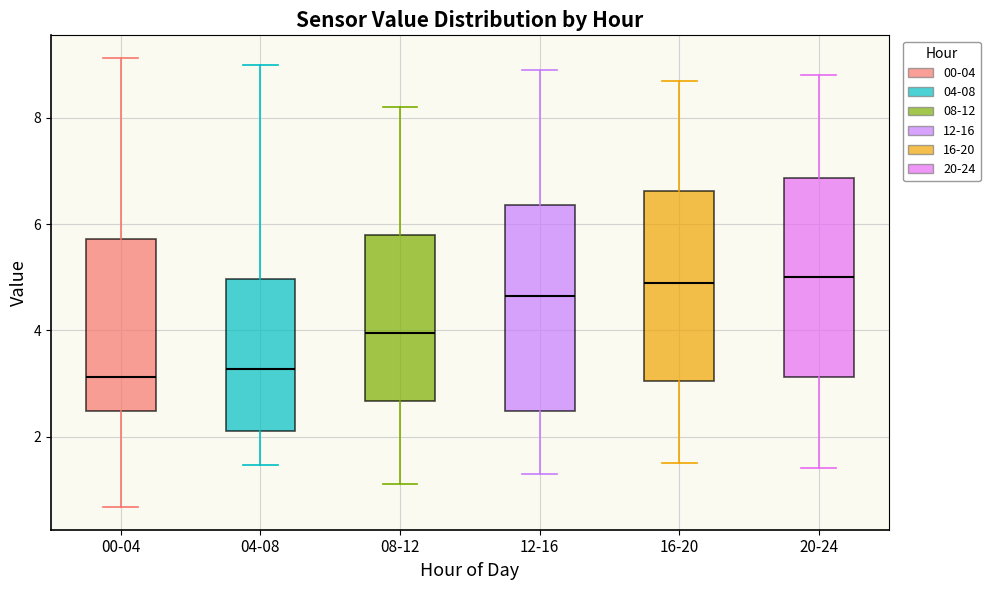

Where does the upper whisker of the box for 12-16 end on the y-axis? The values are not printed on the chart, so give them approximately, as read against the axis.

9.0